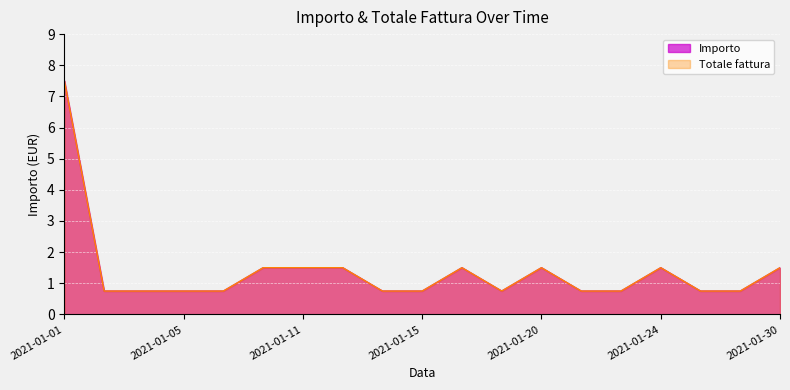

True or false: Totale fattura and Importo intersect in this chart.

False